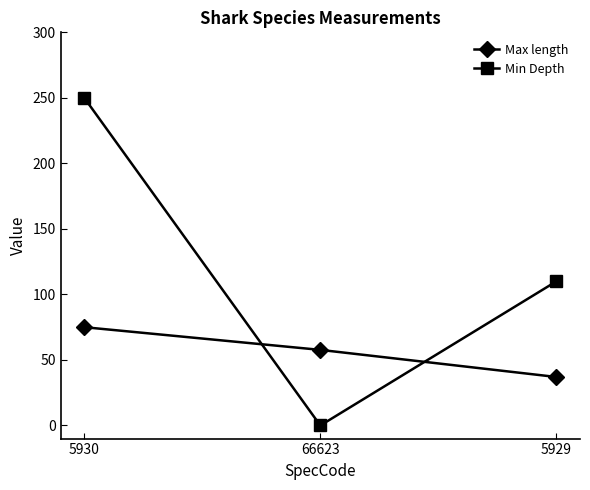

Which series has the largest range (max minus min)?

Min Depth